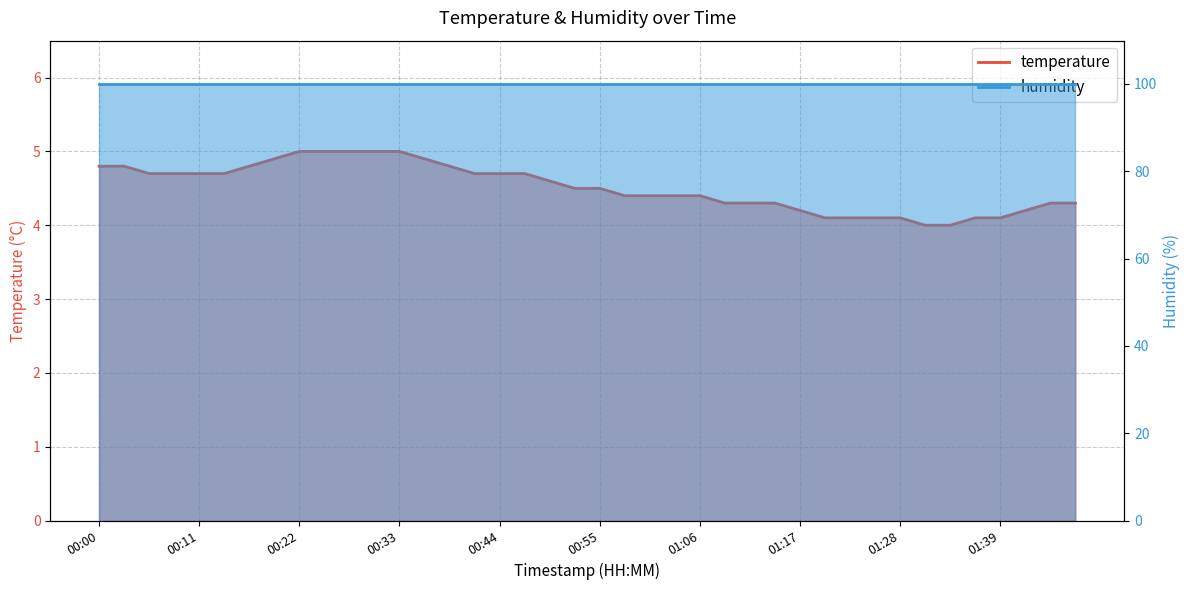

Reading left to right, extract all data points from this chart.

4.8	4.8	4.7	4.7	4.7	4.7	4.8	4.9	5.0	5.0	5.0	5.0	5.0	4.9	4.8	4.7	4.7	4.7	4.6	4.5	4.5	4.4	4.4	4.4	4.4	4.3	4.3	4.3	4.2	4.1	4.1	4.1	4.1	4.0	4.0	4.1	4.1	4.2	4.3	4.3